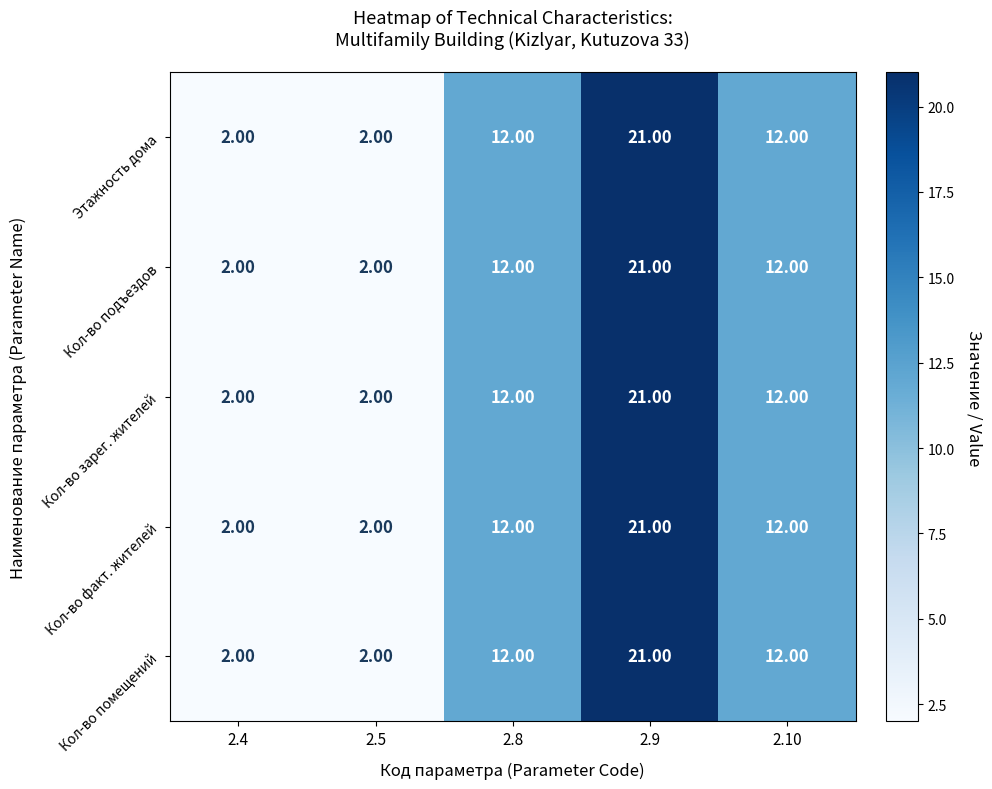

At which category is the sum across all series the highest?

2.9